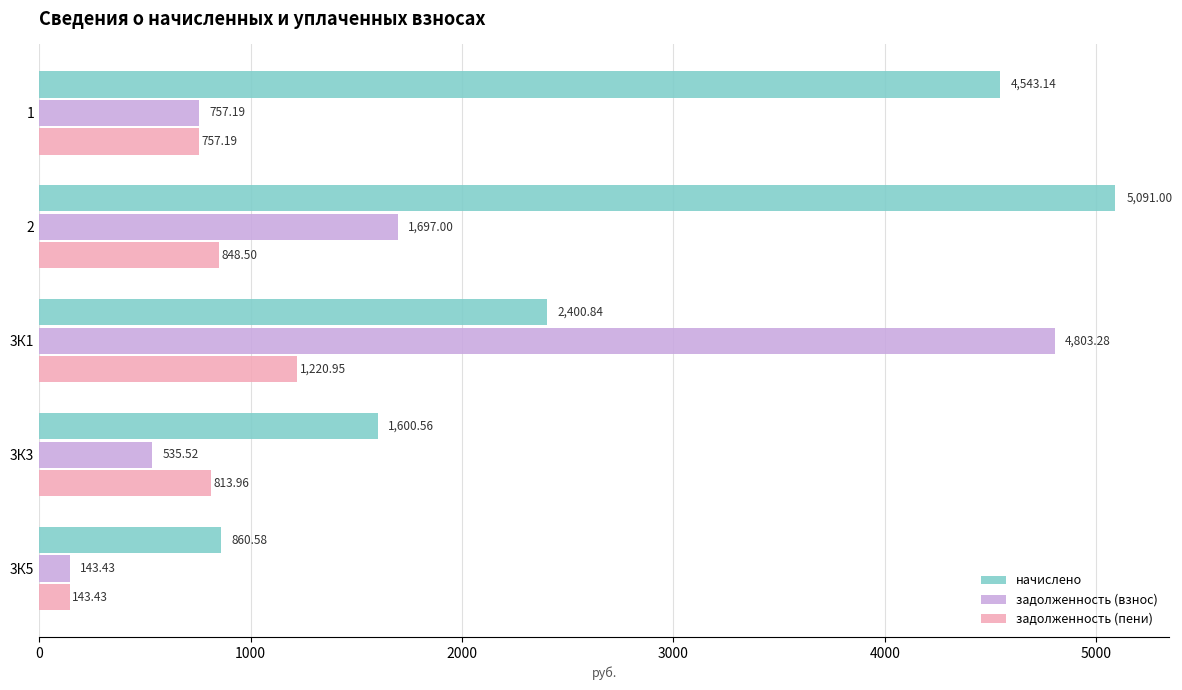

Which series has the largest total across all categories?

начислено